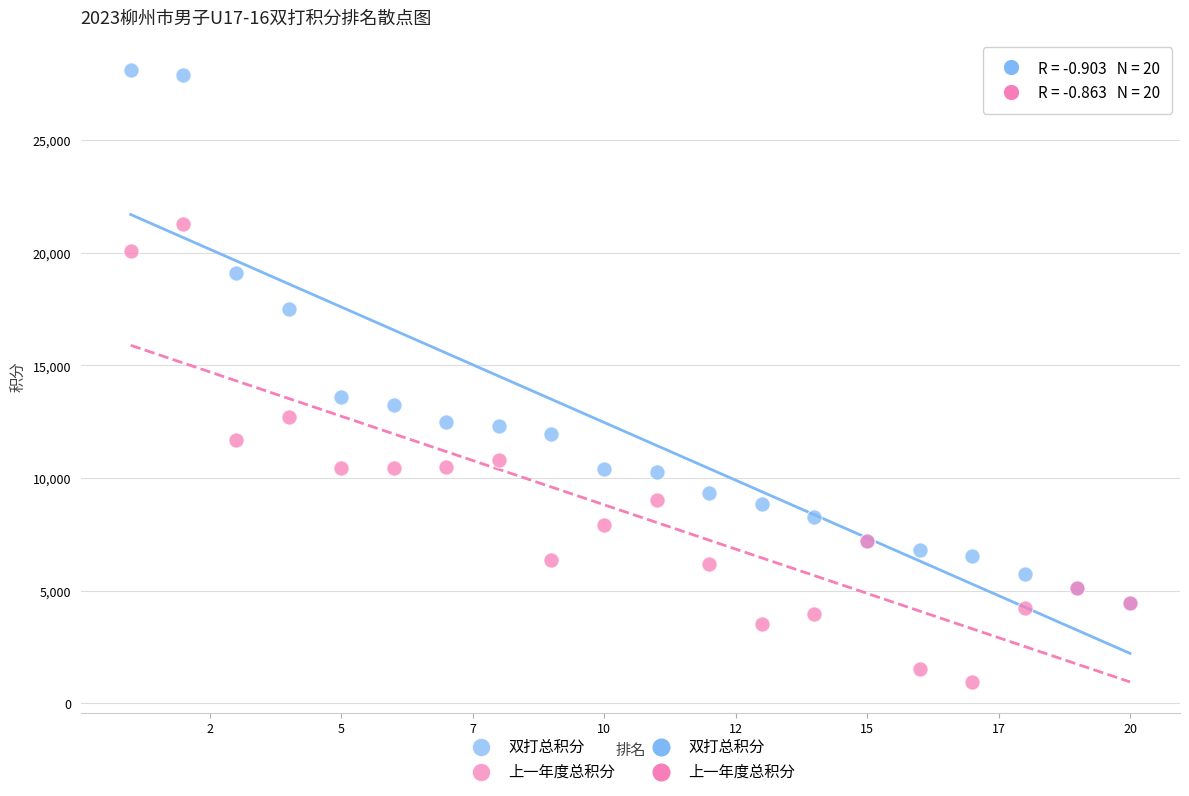

In the 双打总积分 series, what Y value is closest to 16270?

17520